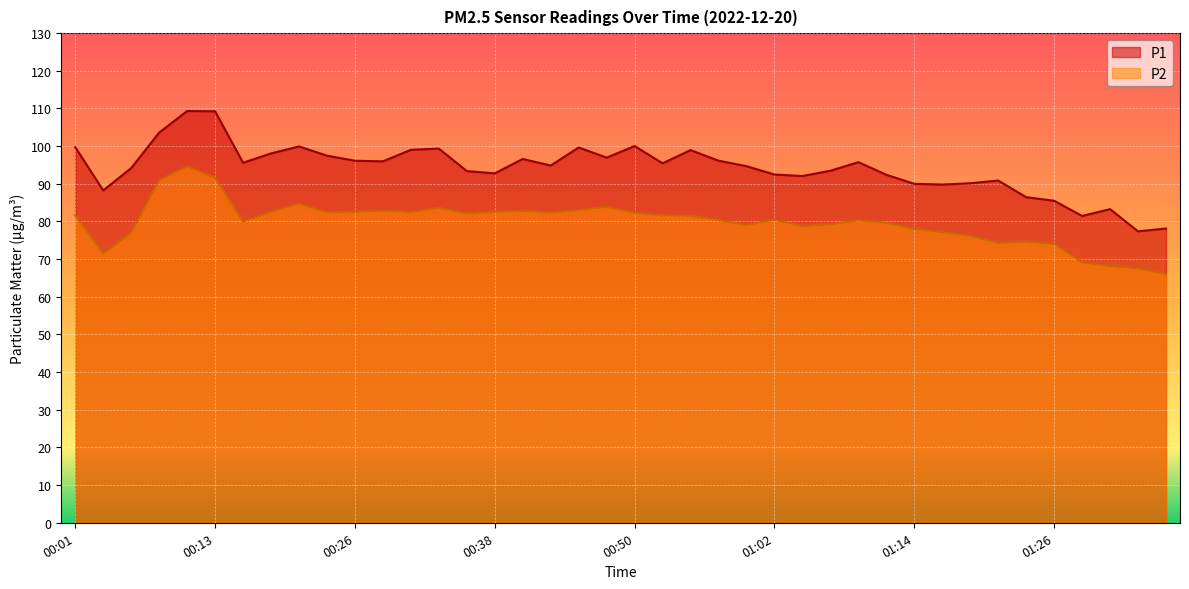

Rank the series at 00:50 from lowest to highest value.

P2, P1